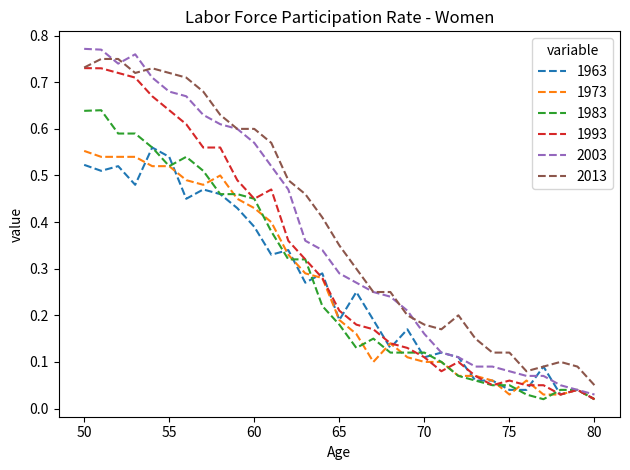

True or false: 2013 and 1983 intersect in this chart.

False